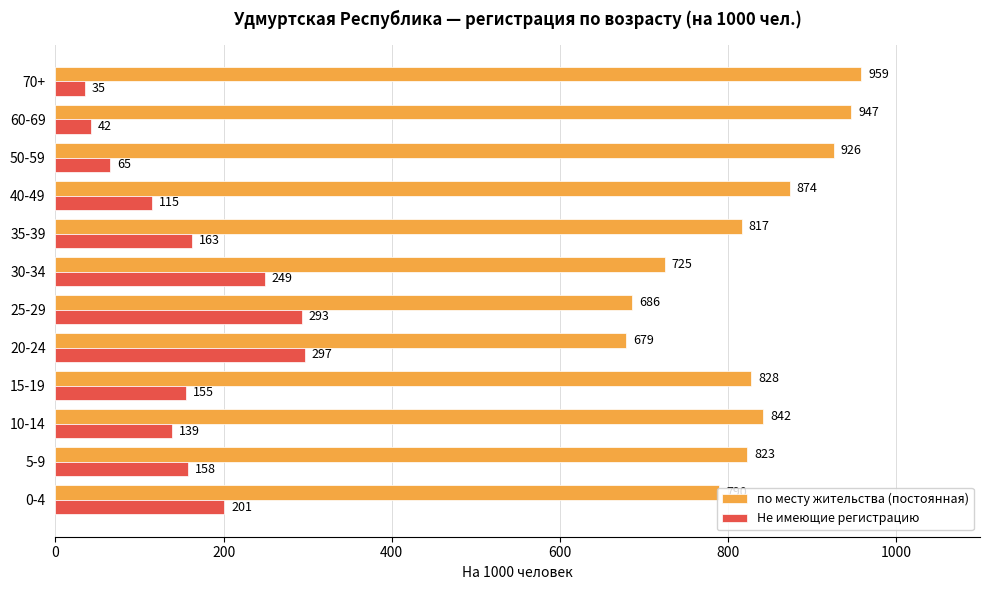

What is the difference between the second highest and minimum values in the по месту жительства (постоянная) series?

268